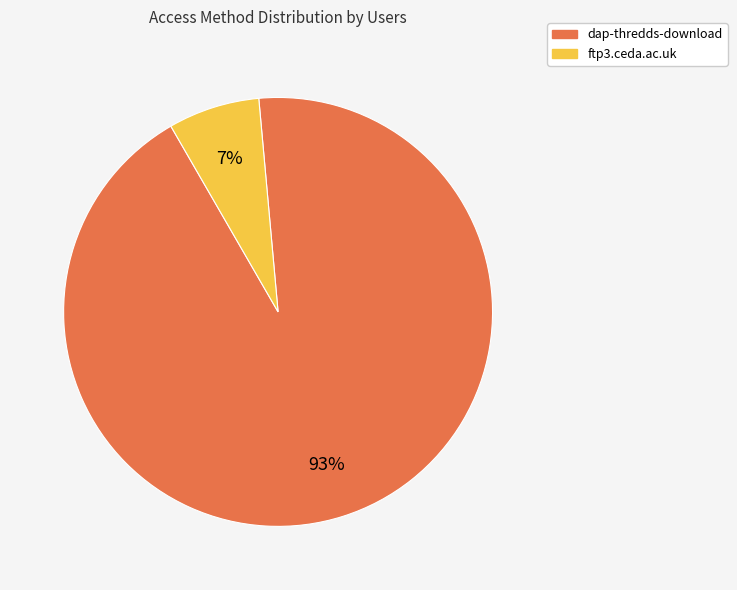

Which category has the biggest portion of the pie?

dap-thredds-download